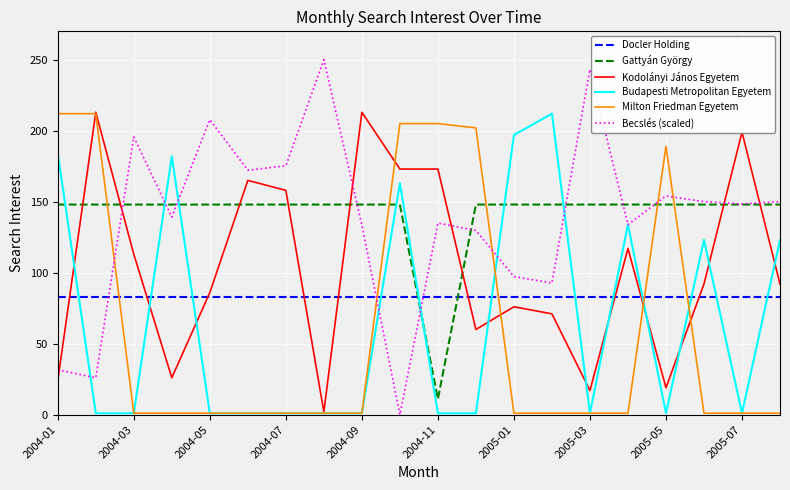

Which series has the largest range (max minus min)?

Becslés (scaled)